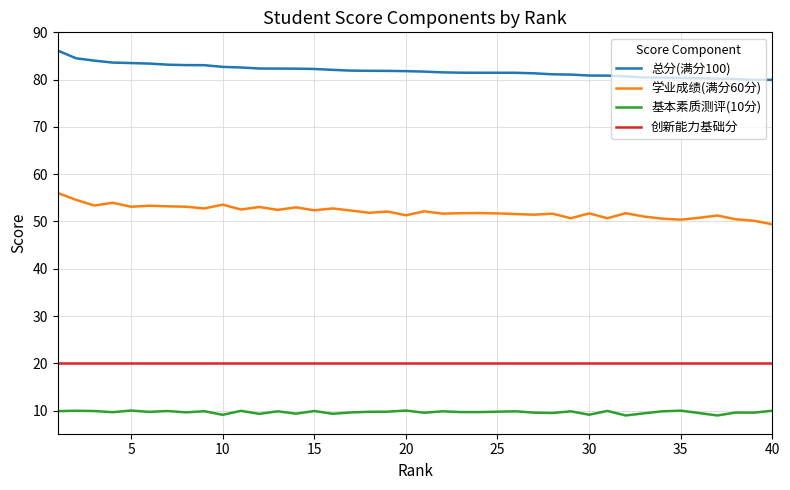

What is the difference between the maximum and minimum values in the 学业成绩(满分60分) series?

6.6